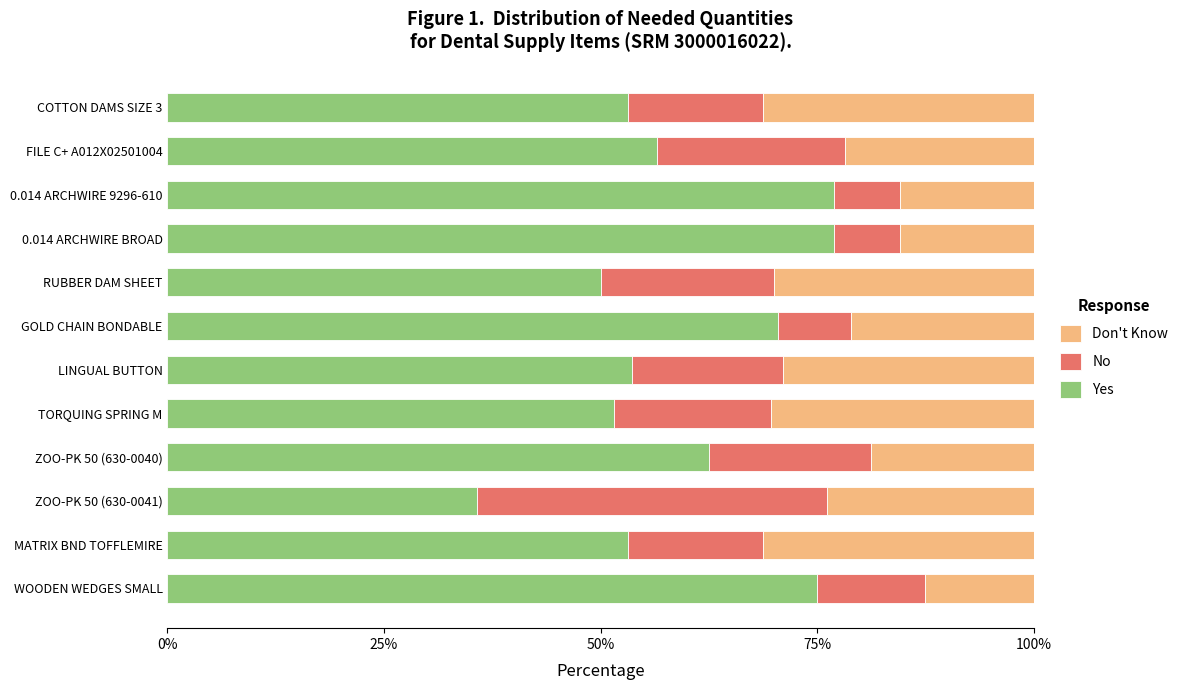

Which category has the lowest value in the Yes series?

ZOO-PK 50 (630-0041)